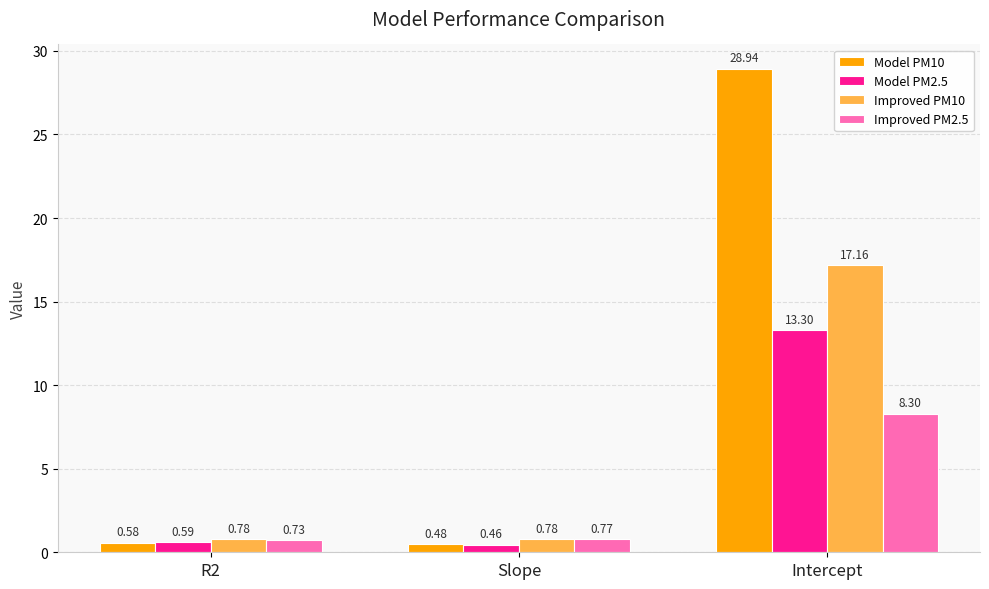

Between R2 and Slope, which series saw the biggest shift?

Model PM2.5